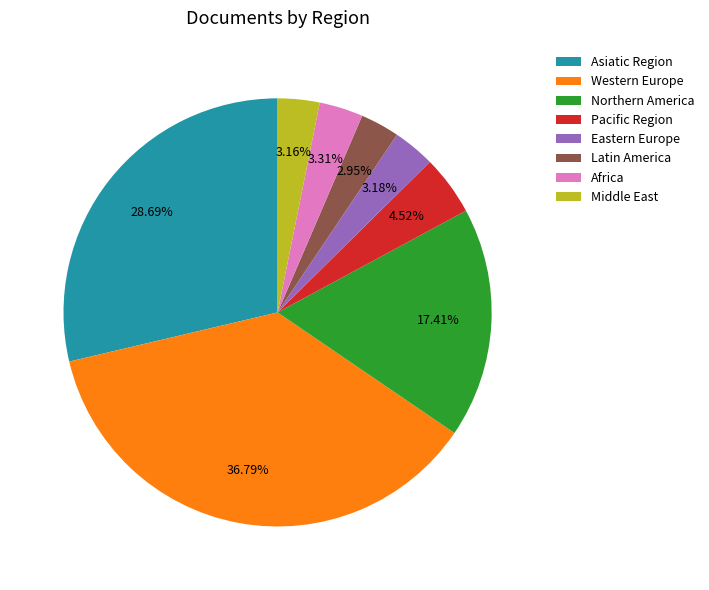

The Pacific Region slice represents 12% of the pie. True or false?

False